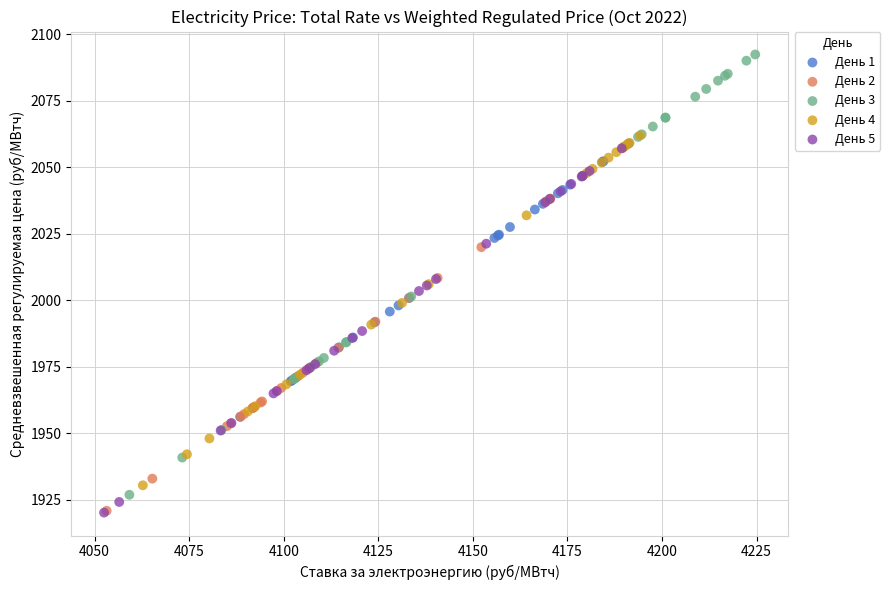

Which series reaches the maximum Y coordinate?

День 3